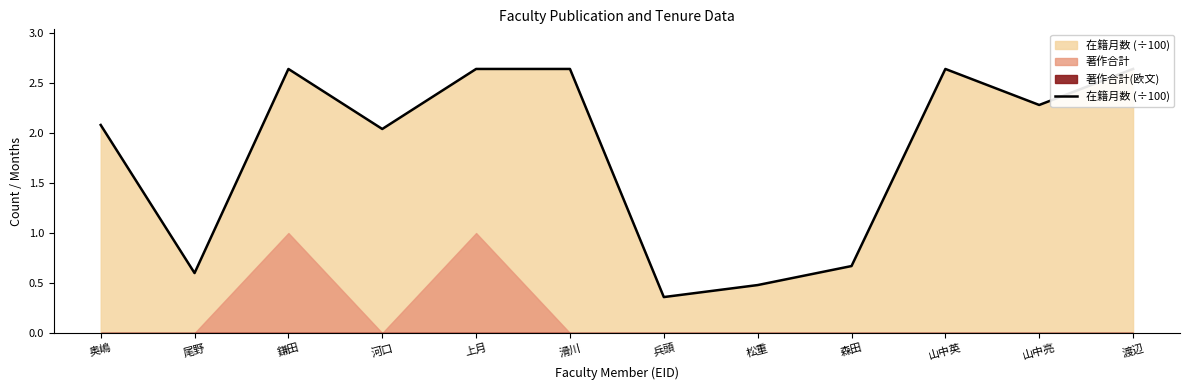

Reading right to left, transcribe all the data shown in this chart.

渡辺=2.6	山中亮=2.3	山中英=2.6	森田=0.7	松重=0.5	兵頭=0.4	滑川=2.6	上月=2.6	河口=2.0	鎌田=2.6	尾野=0.6	奥嶋=2.1